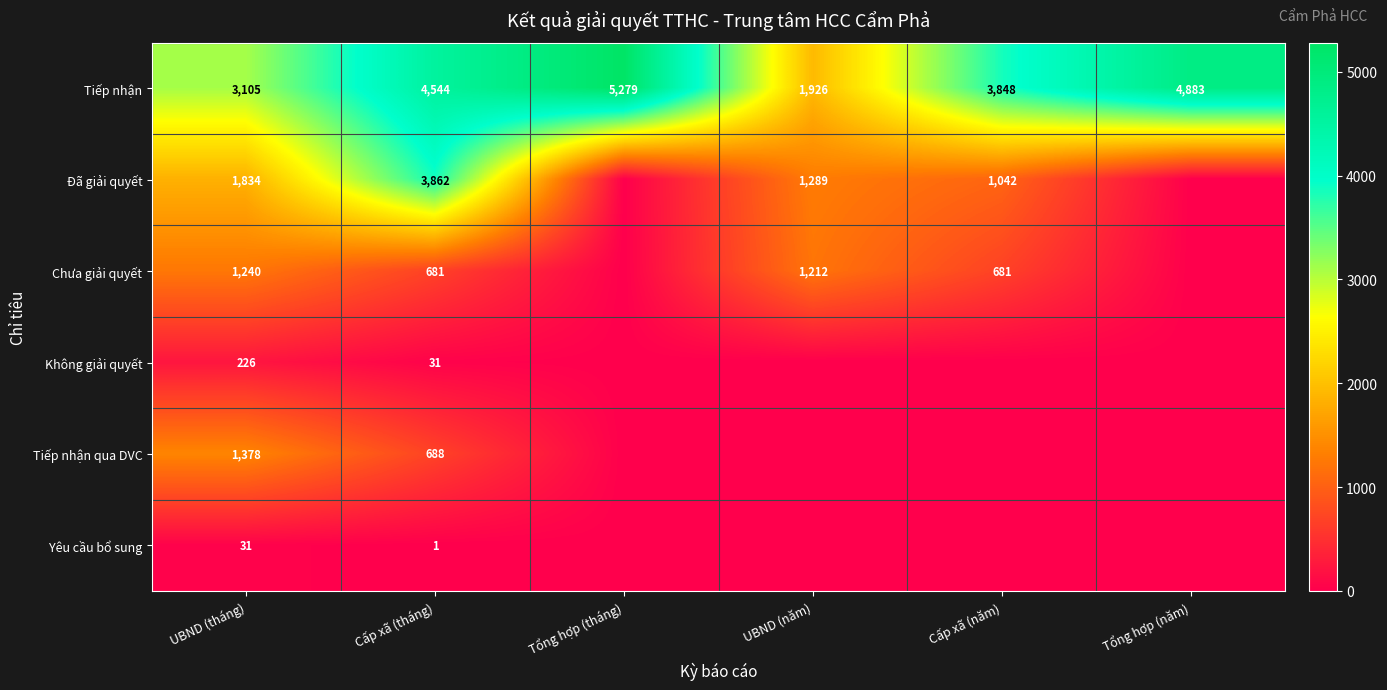

What is the difference between the maximum and minimum values in the Tiếp nhận series?

3353